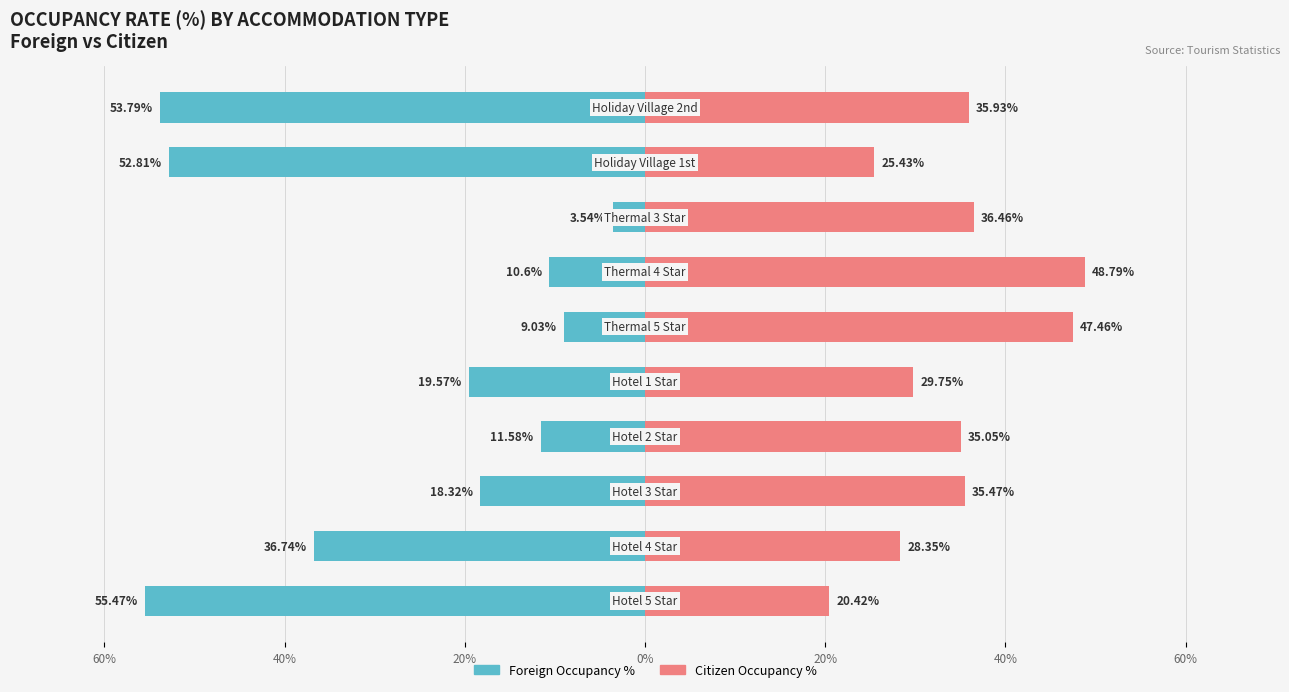

The value of Citizen Occupancy % at 60% is 20.1. True or false?

False